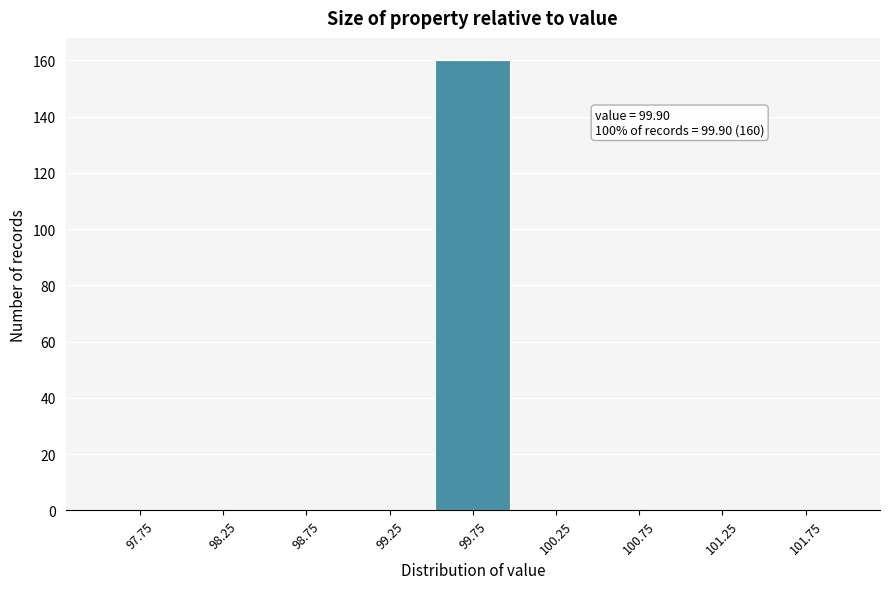

Reading left to right, list all the values displayed in this chart.

97.75=0	98.25=0	98.75=0	99.25=0	99.75=160	100.25=0	100.75=0	101.25=0	101.75=0